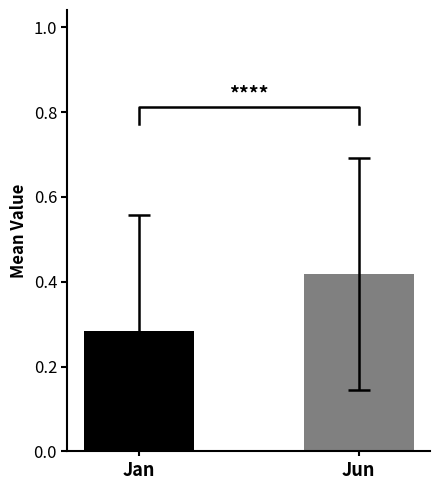

Rank the categories by value from lowest to highest.

Jan, Jun